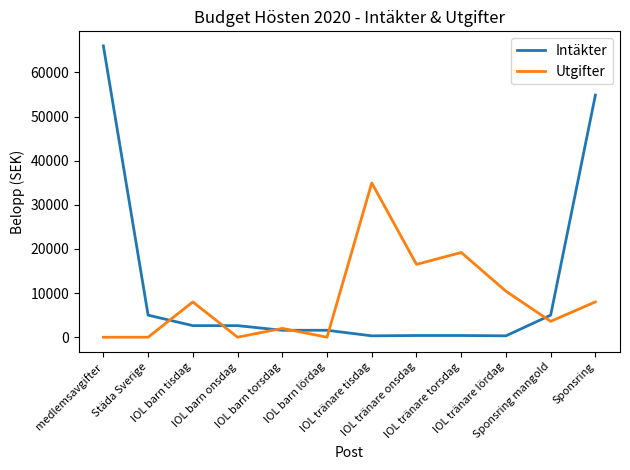

List the series in order of their peak value, highest first.

Intäkter, Utgifter